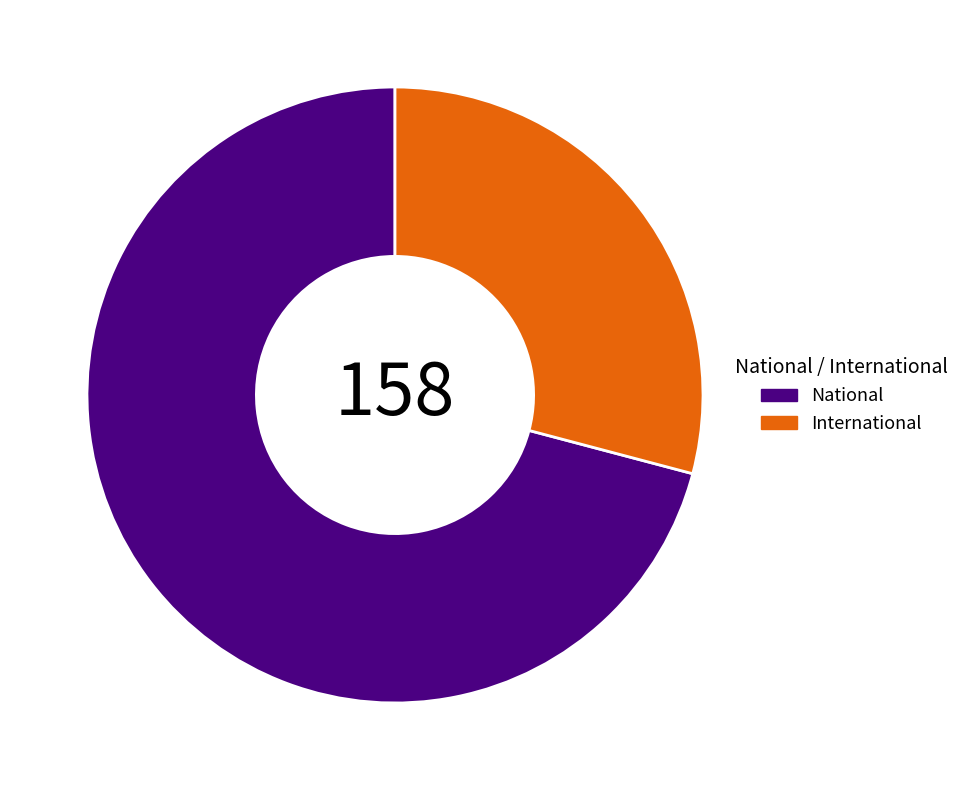

Which has a higher value, National or International?

National